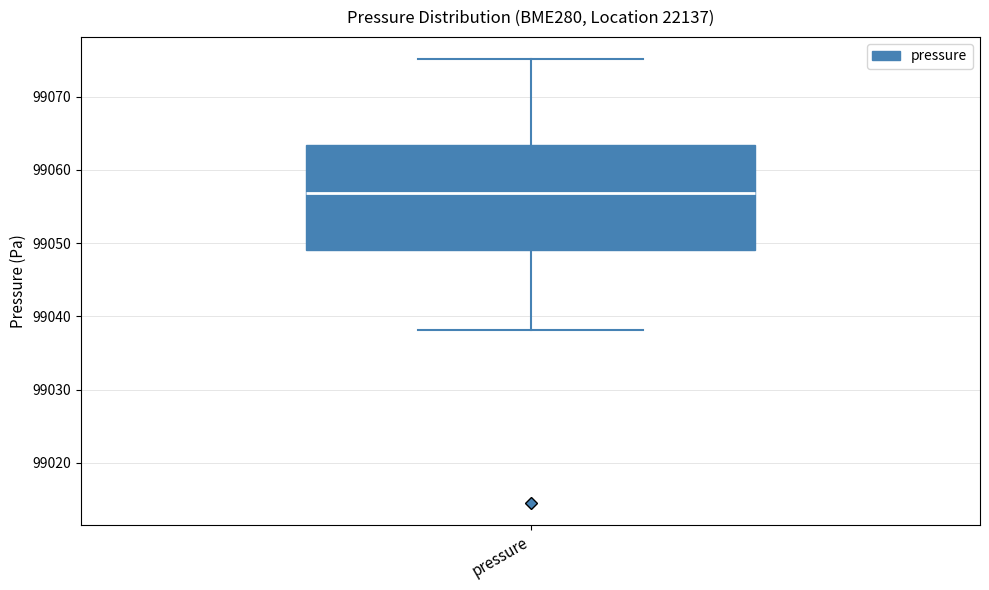

Transcribe this box plot: give where the median line is, the range the box spans, and where the two whiskers end, as read against the y-axis. The values are not printed on the chart, so give them approximately, as read against the axis.

median 99057, box 99049 to 99063, whiskers 99038 to 99075